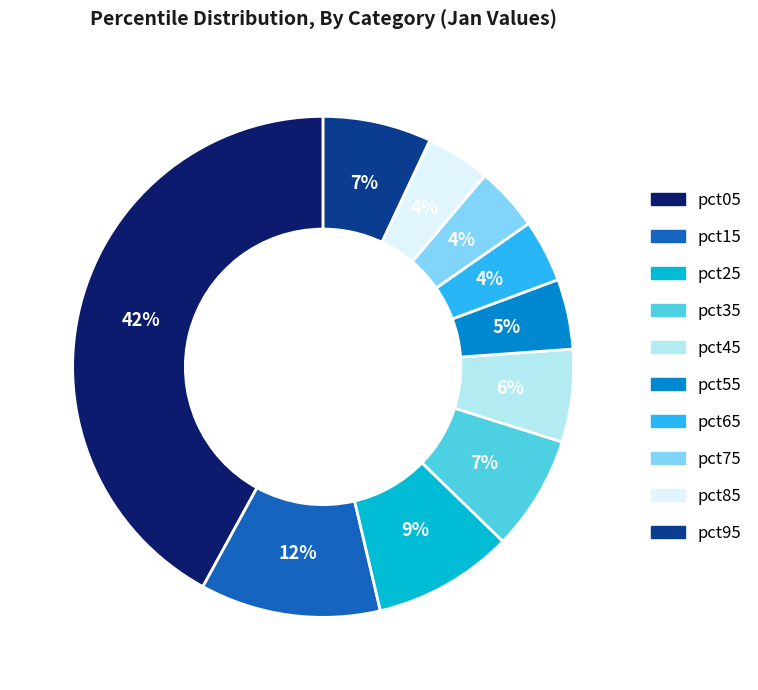

How many segments does this pie chart have?

10